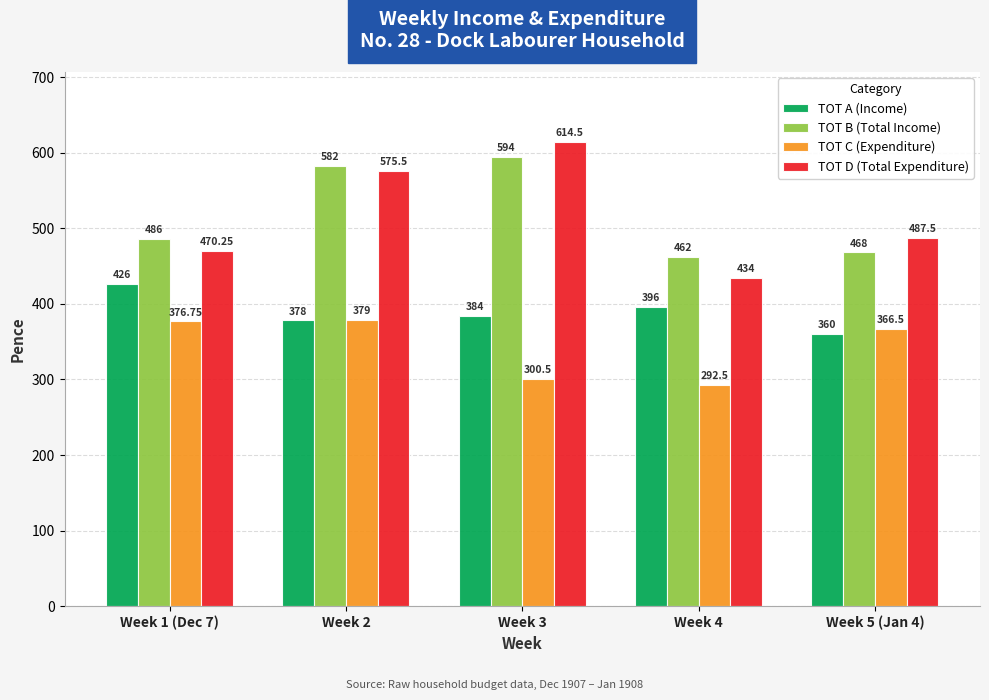

What is the highest value of the TOT A (Income) series?

426.0